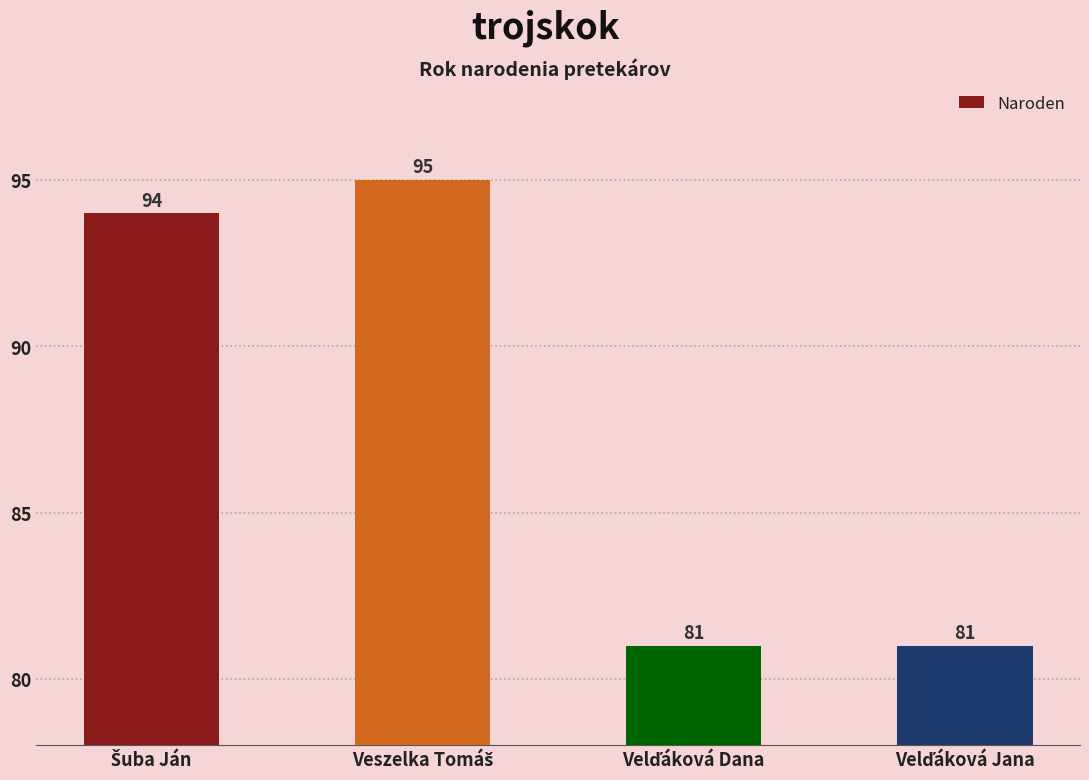

How many distinct data groups are displayed?

1